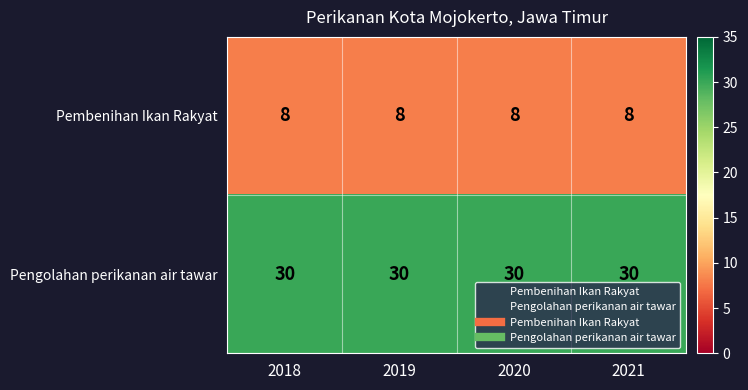

At how many categories does at least one series exceed 29?

4